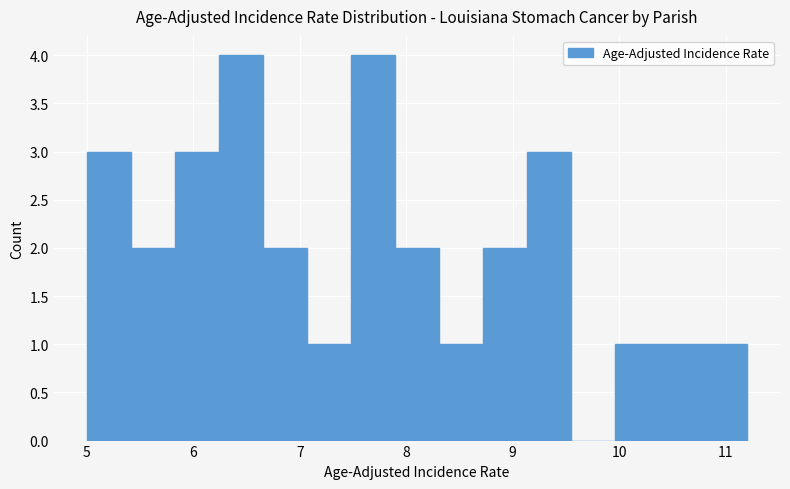

How tall is the bar that spans 5.0 to 5.4 on the x-axis? Neither the bar edges nor the heights are printed on the chart, so give them approximately, as read against the axes.

3